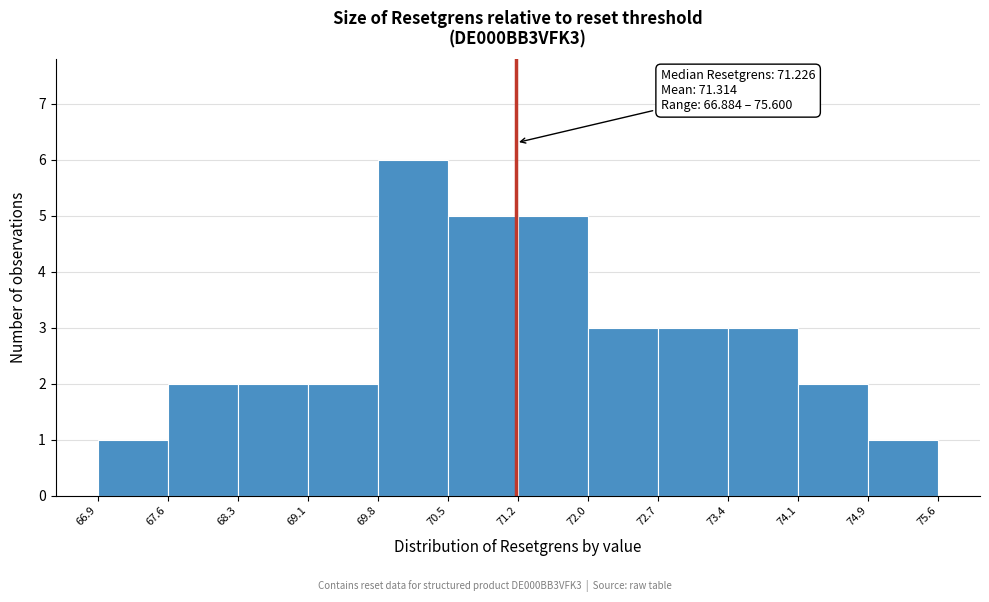

Over which range of the x-axis is the bar tallest?

69.8 to 70.5